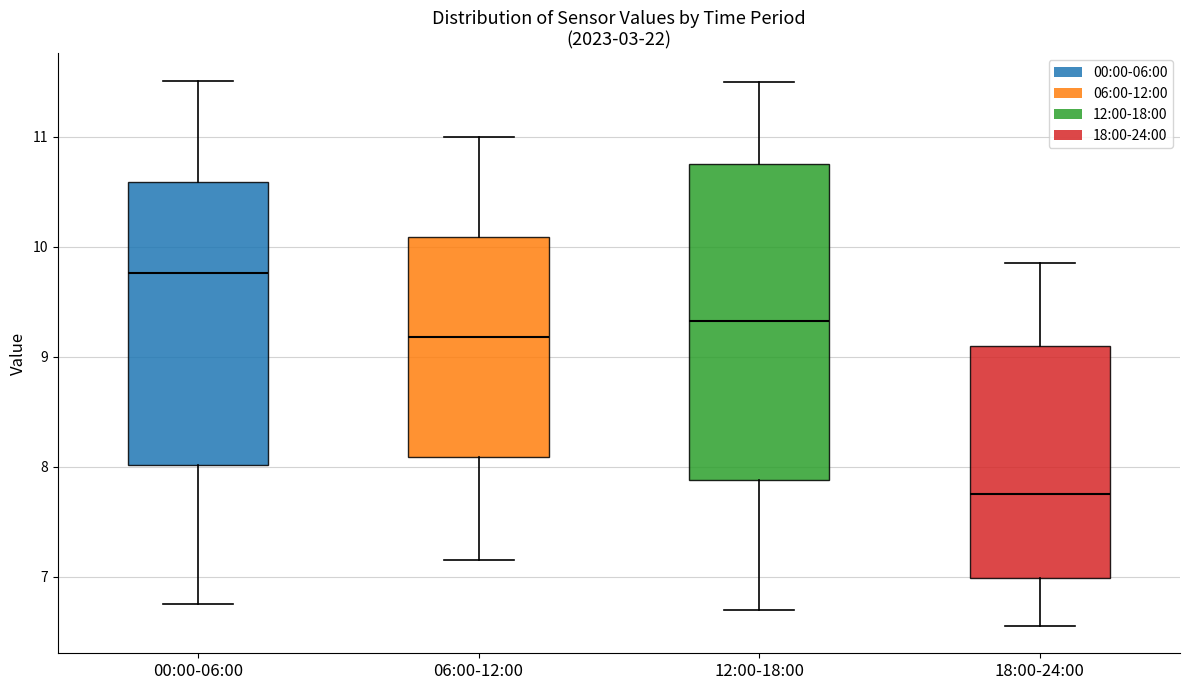

Comparing the boxes themselves (not the whiskers), which one is the tallest?

12:00-18:00